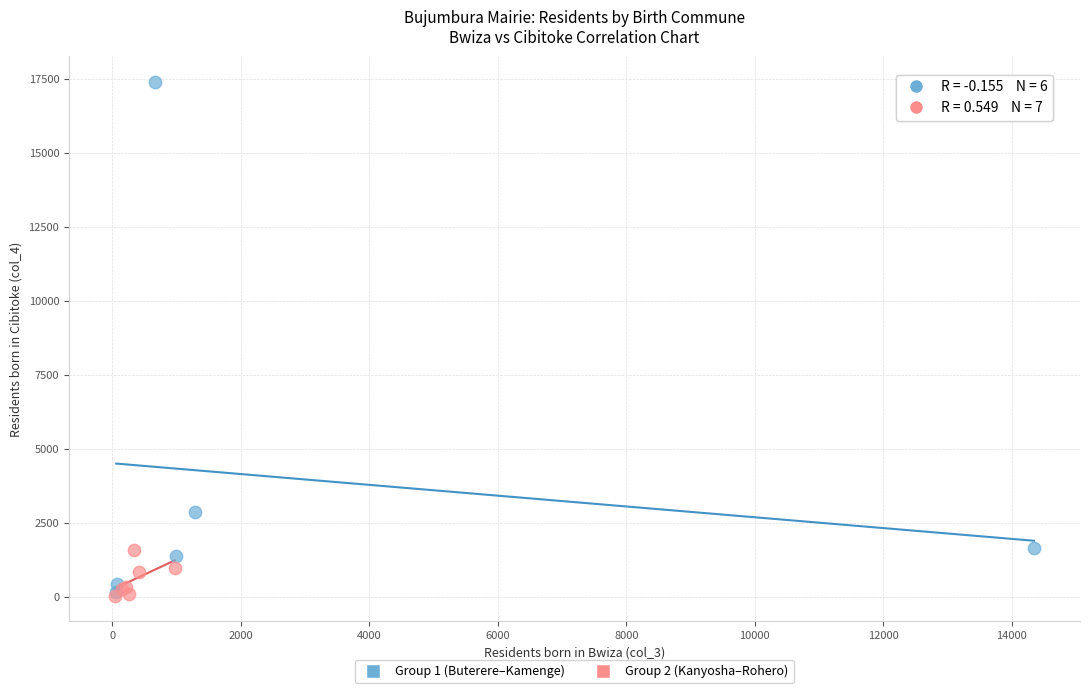

Which series has the largest Y range (max minus min)?

Group 1 (Buterere–Kamenge)